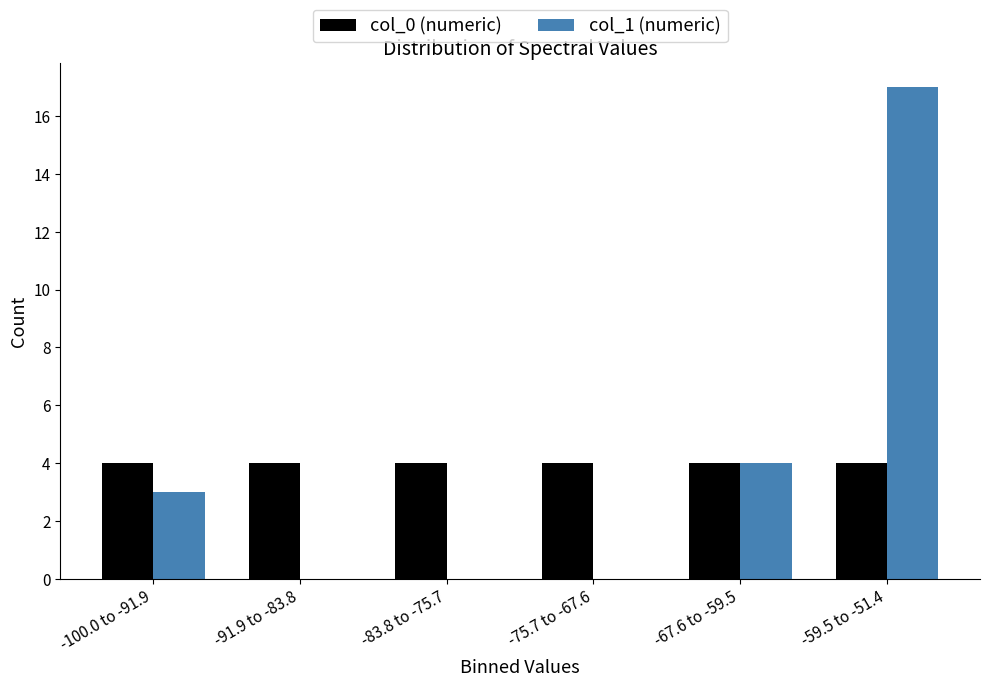

Reading right to left, extract all data points from this chart.

col_0 (numeric): -59.5 to -51.4=4	-67.6 to -59.5=4	-75.7 to -67.6=4	-83.8 to -75.7=4	-91.9 to -83.8=4	-100.0 to -91.9=4
col_1 (numeric): -59.5 to -51.4=17	-67.6 to -59.5=4	-75.7 to -67.6=0	-83.8 to -75.7=0	-91.9 to -83.8=0	-100.0 to -91.9=3